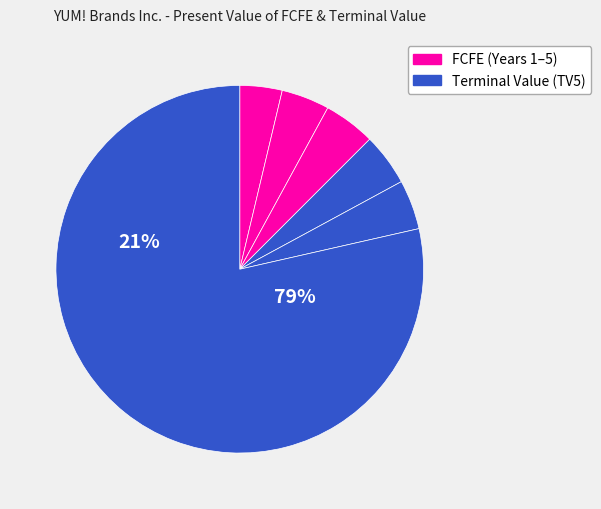

What percentage is the FCFE(5) slice, to the nearest percent?

4%